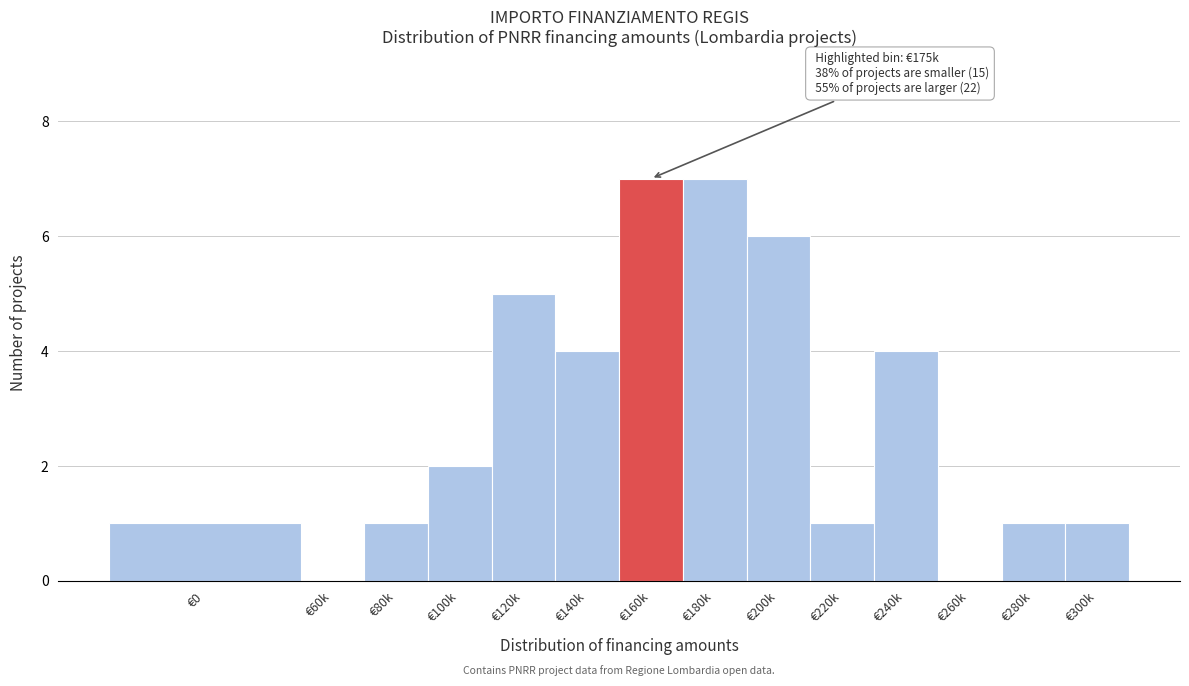

Reading right to left, extract all data points from this chart.

€300k=1	€280k=1	€260k=0	€240k=4	€220k=1	€200k=6	€180k=7	€160k=7	€140k=4	€120k=5	€100k=2	€80k=1	€60k=0	€0=1